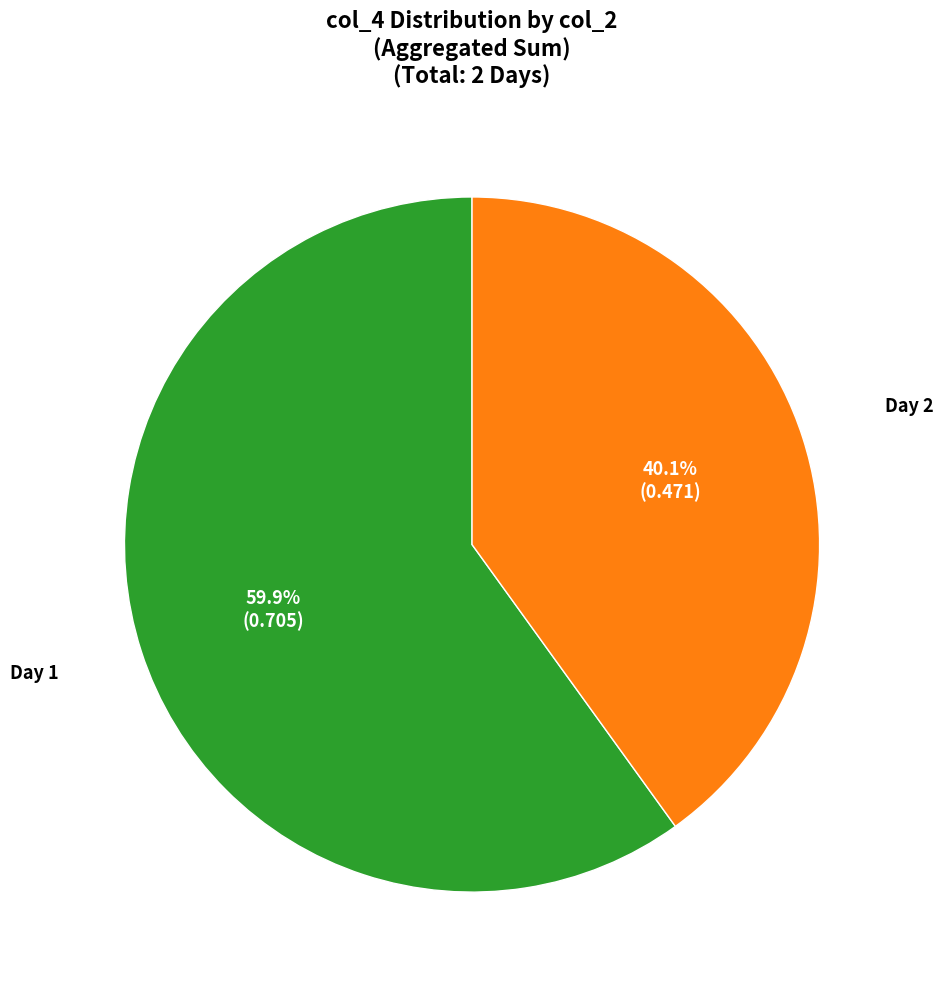

Between Day 1 and Day 2, which is larger?

Day 1